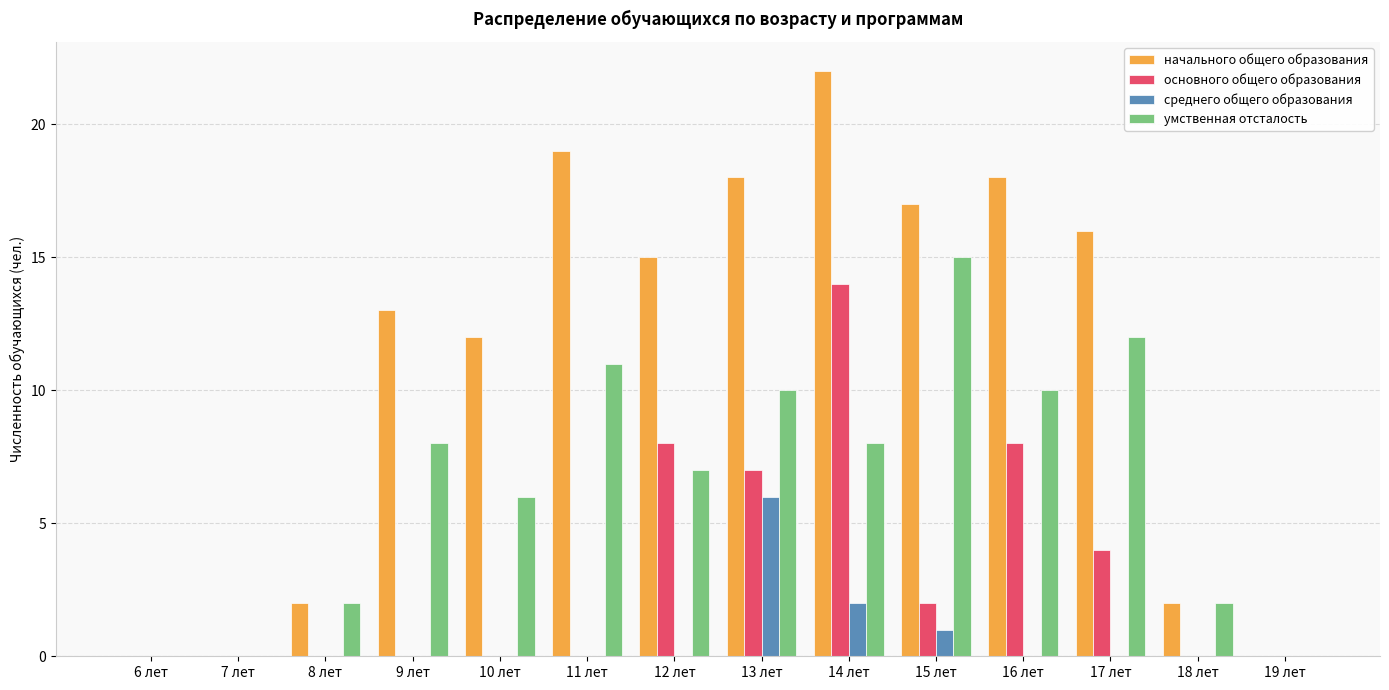

At which label does начального общего образования reach its peak?

14 лет